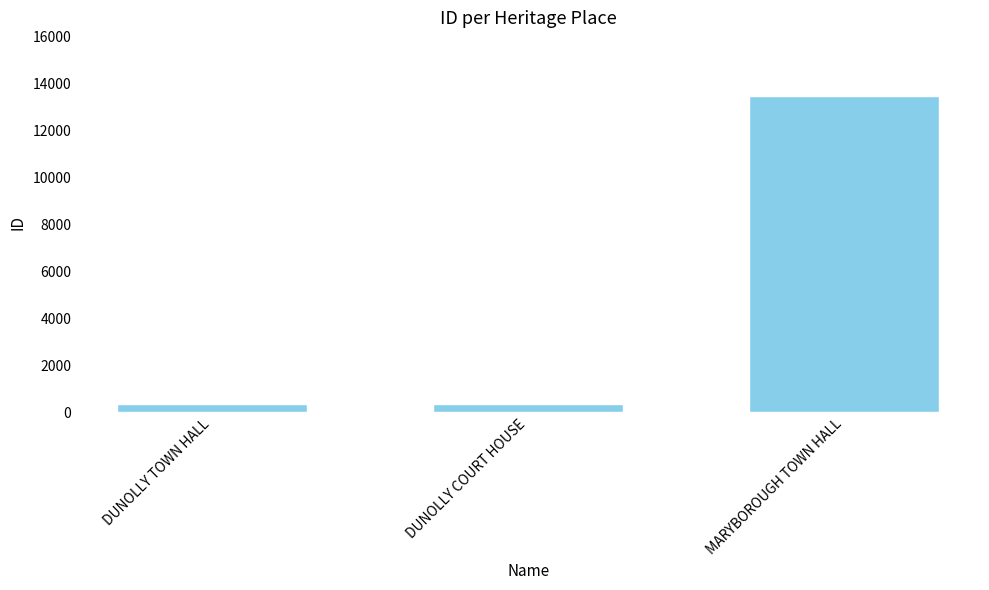

The chart shows a value of 347 at DUNOLLY COURT HOUSE. True or false?

True